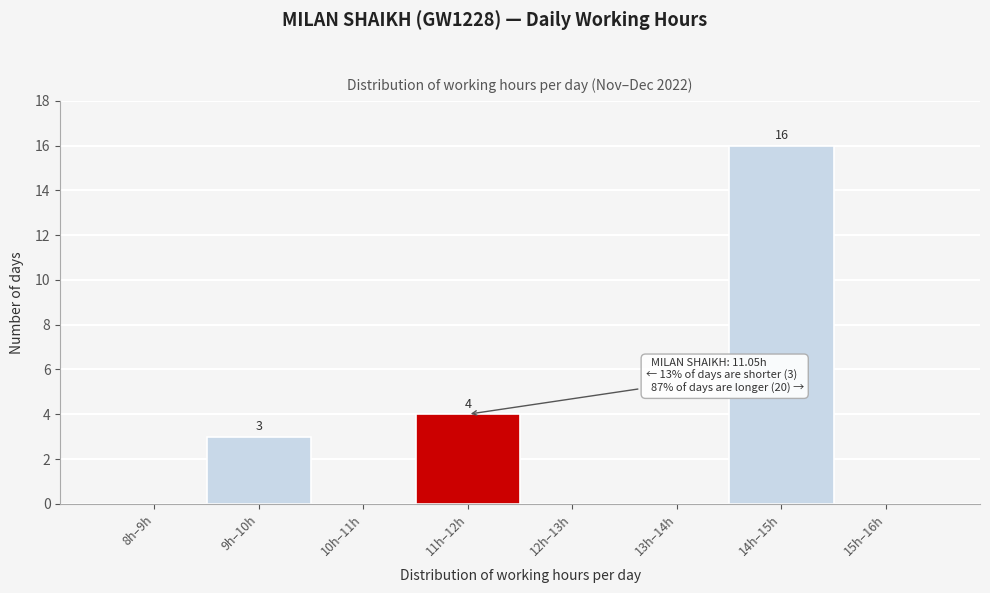

Reading right to left, what are all the values shown in this chart?

15h–16h=0	14h–15h=16	13h–14h=0	12h–13h=0	11h–12h=4	10h–11h=0	9h–10h=3	8h–9h=0